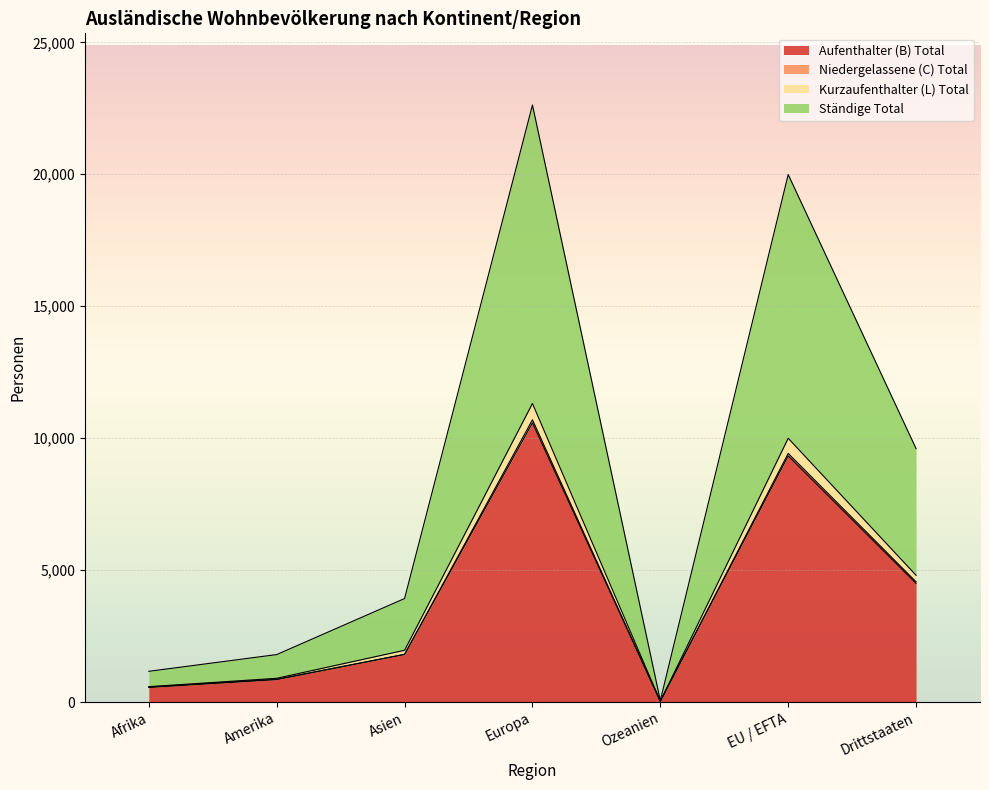

Is it true that Aufenthalter (B) Total equals 9330 at EU / EFTA?

True